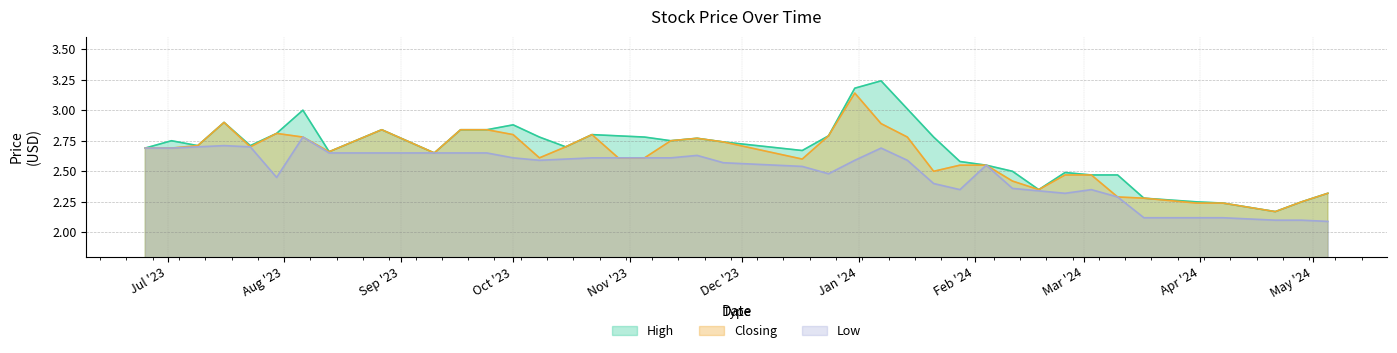

Which series has the widest spread of values?

High